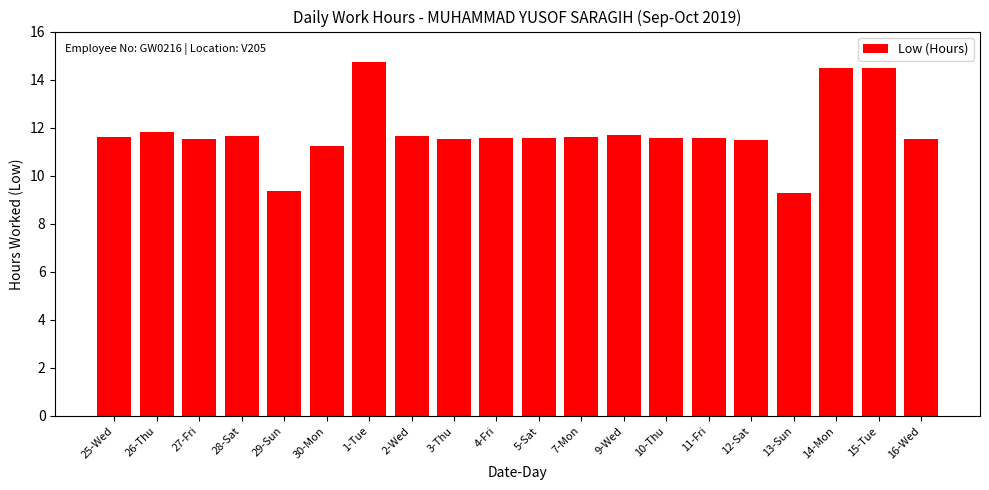

What value does the data have at 26-Thu?

11.8